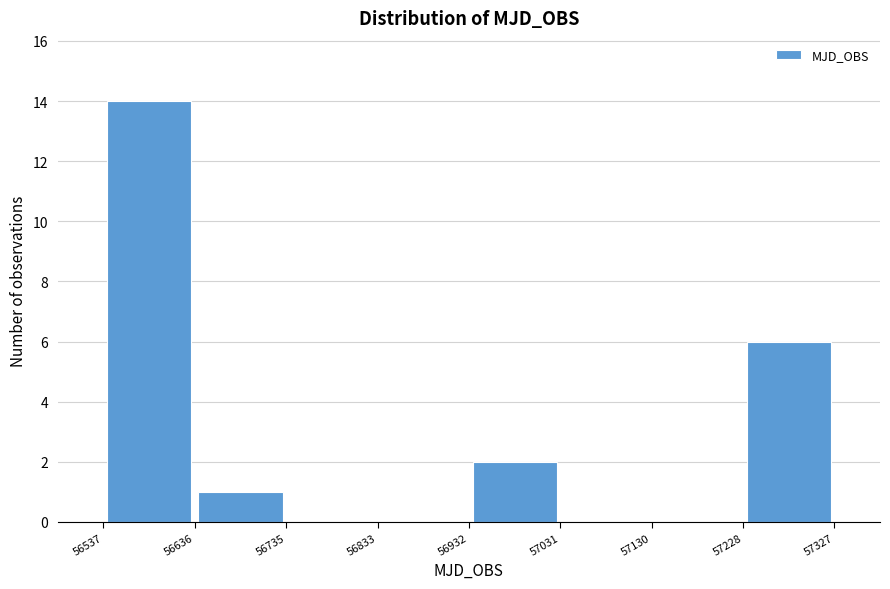

Reading left to right, transcribe this chart: for each bar, give the range it covers on the x-axis and its height. The values are not printed on the chart, so give them approximately, as read against the axis.

56537 to 56636: 14
56636 to 56735: 1
56735 to 56833: 0
56833 to 56932: 0
56932 to 57031: 2
57031 to 57130: 0
57130 to 57228: 0
57228 to 57327: 6